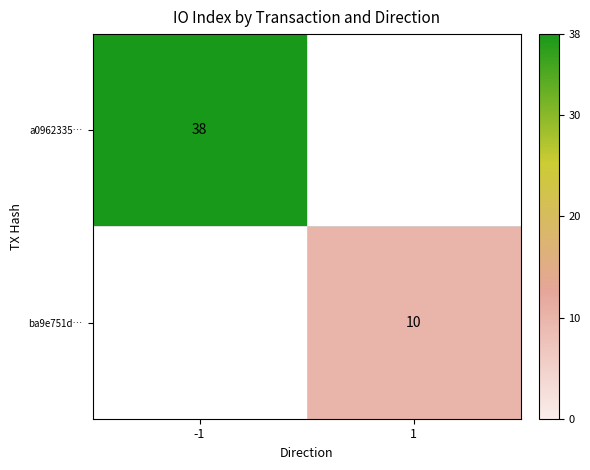

The value of a0962335… at -1 is 38. True or false?

True